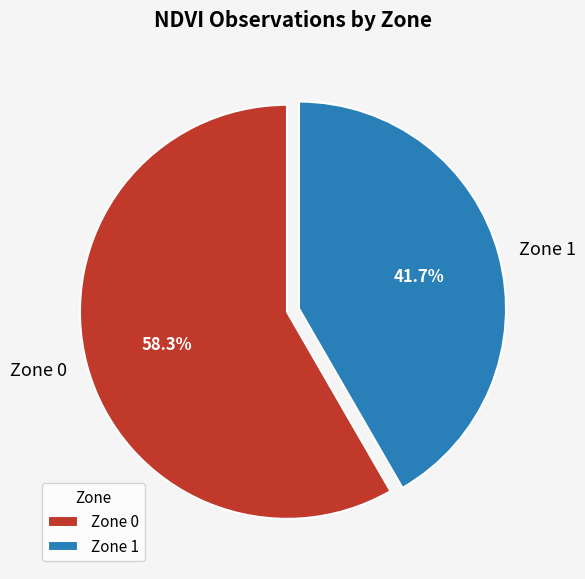

How many slices are in this pie chart?

2